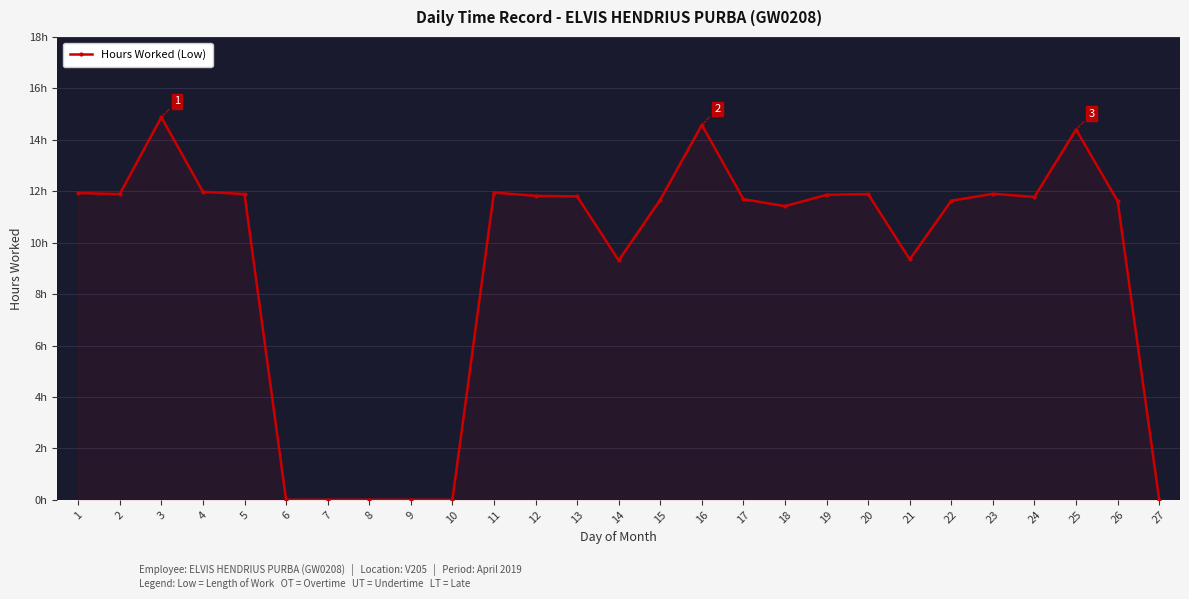

What is the change in value from 12 to 17?

-0.1